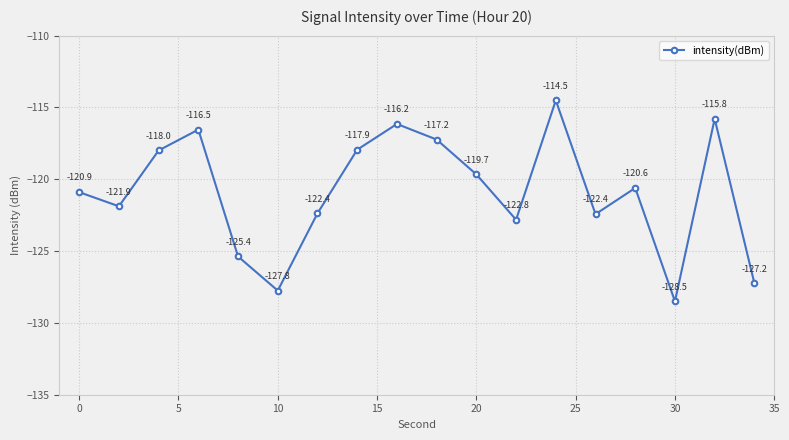

What is the value of the 14th point from the left?

-122.4